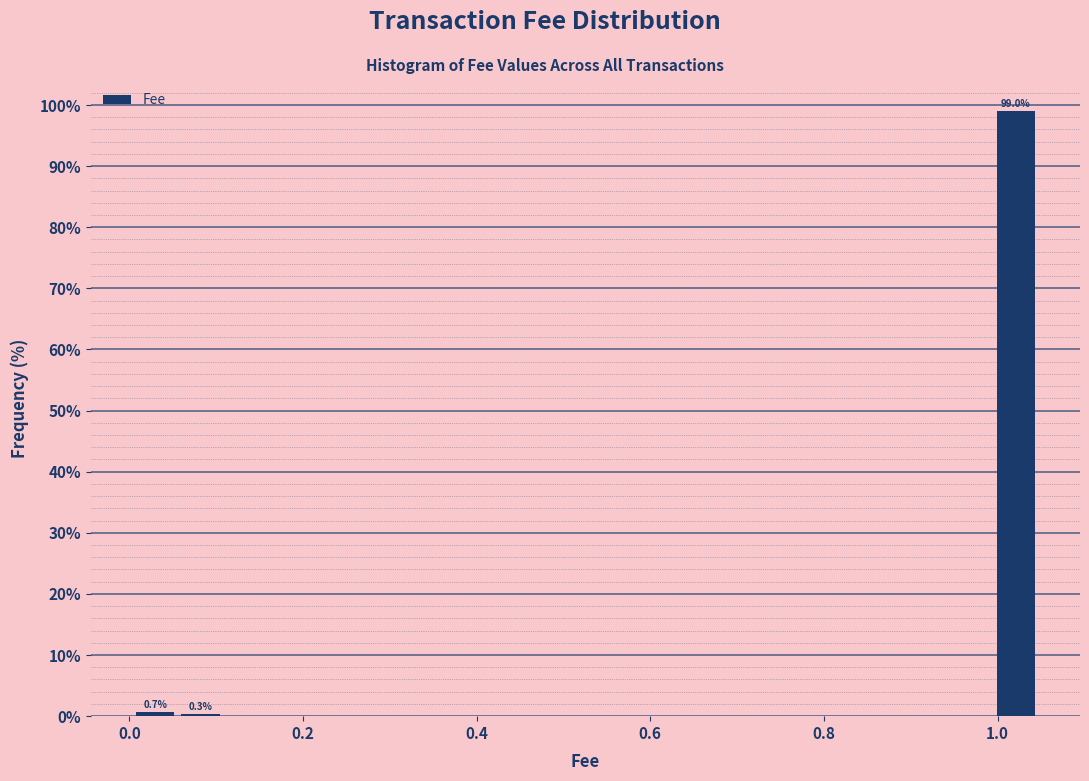

Around what value on the x-axis is the tallest bar? Give the approximate position of its centre, as read against the axis.

1.02